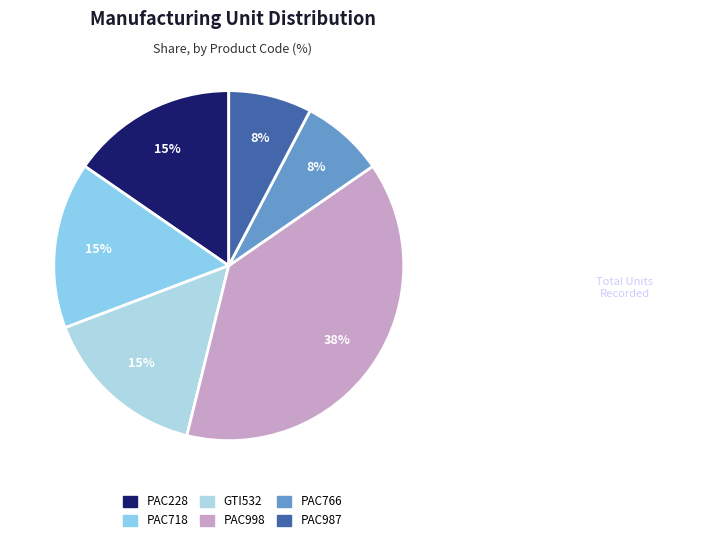

Count the number of slices in the pie.

6